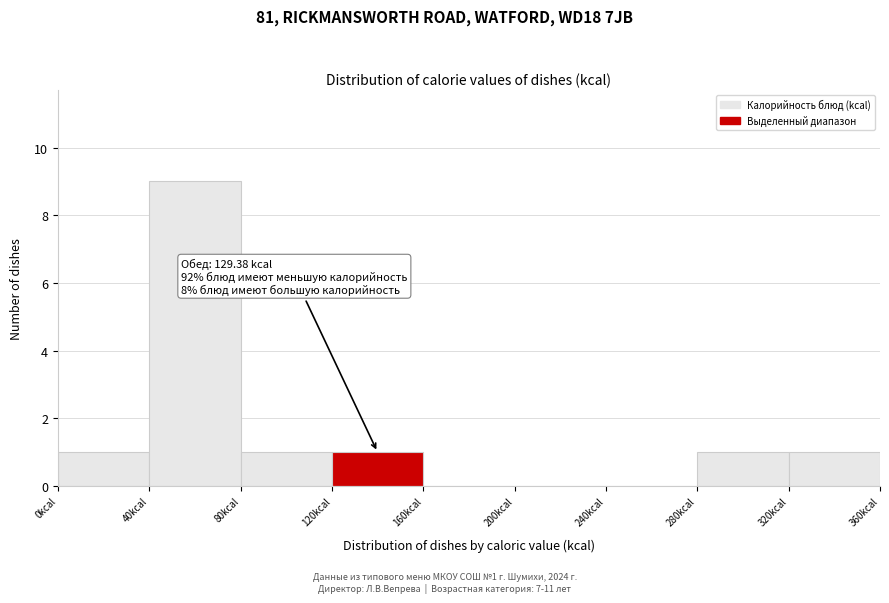

Which range on the x-axis has the tallest bar?

40 to 80